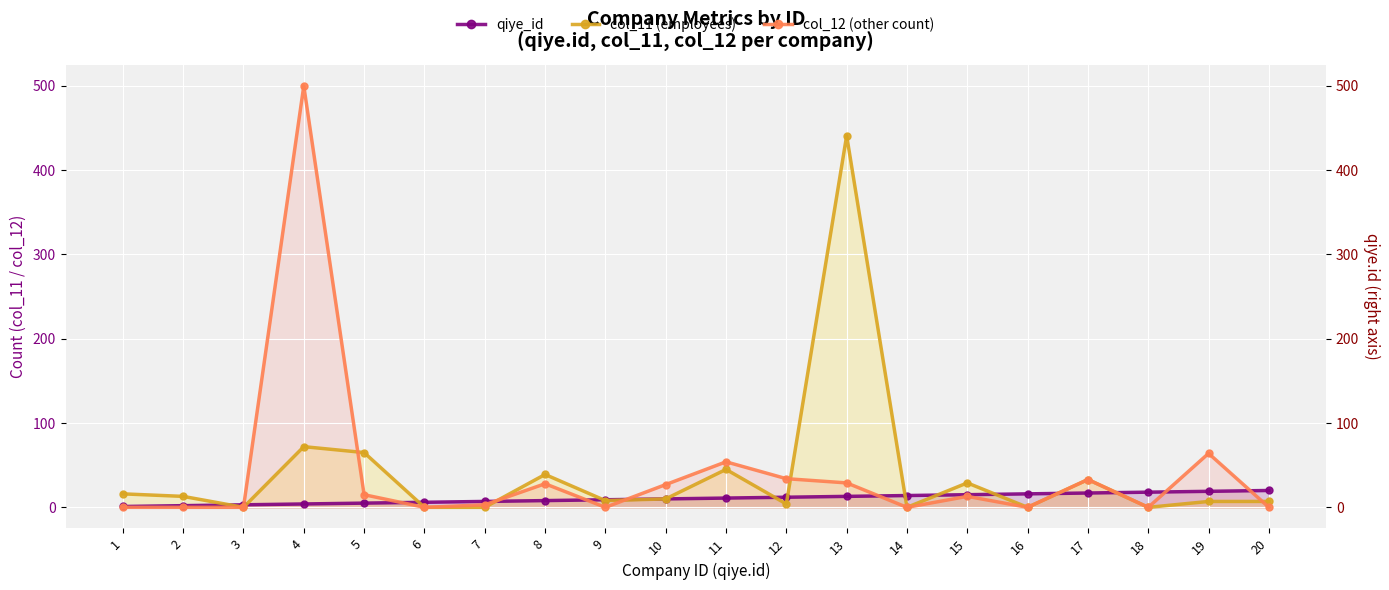

What value does the col_11 (employees) series have at 11?

45